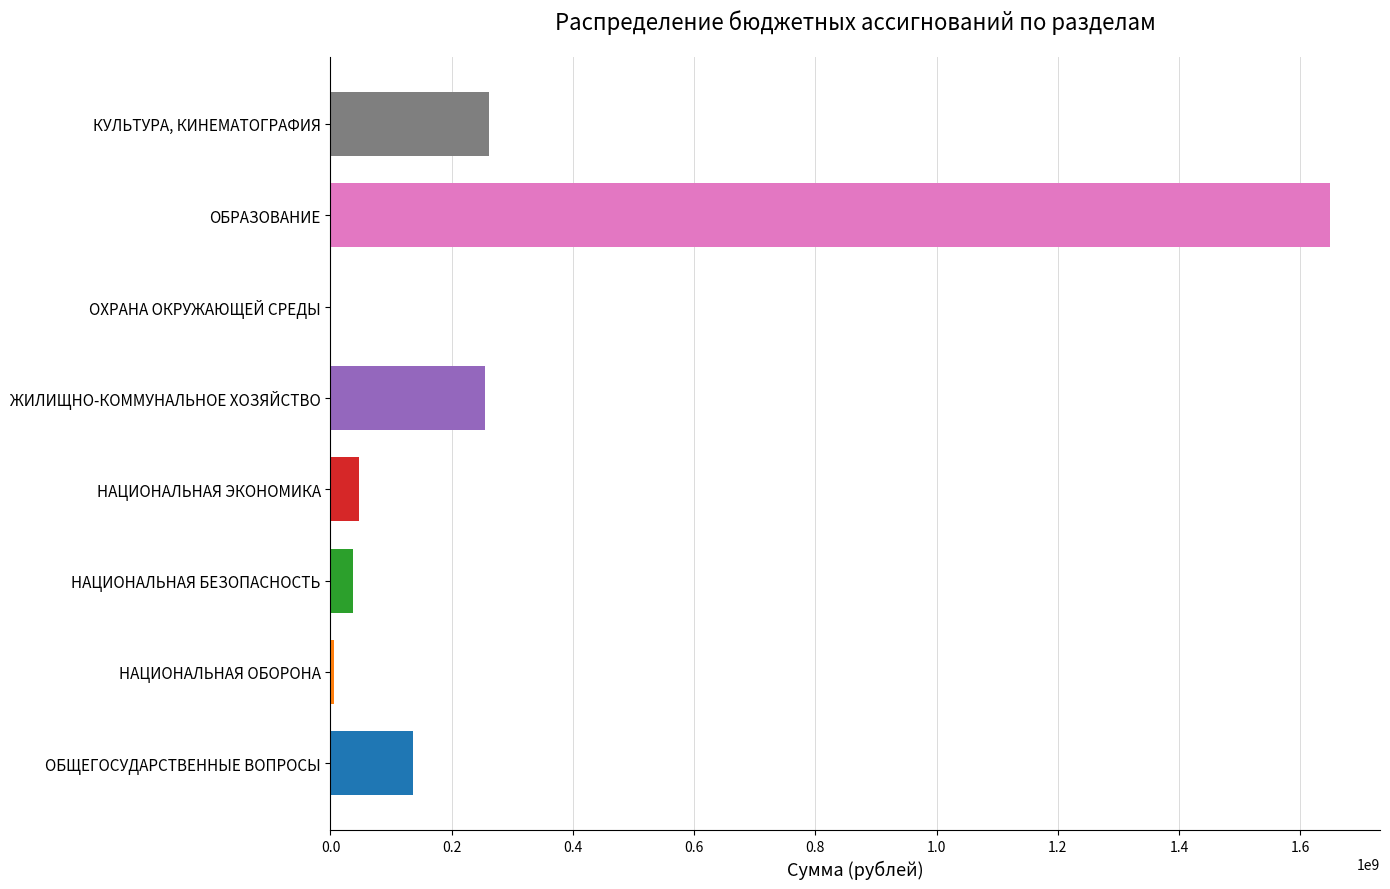

What is the sum of the values at ЖИЛИЩНО-КОММУНАЛЬНОЕ ХОЗЯЙСТВО and ОБЩЕГОСУДАРСТВЕННЫЕ ВОПРОСЫ?

390716860